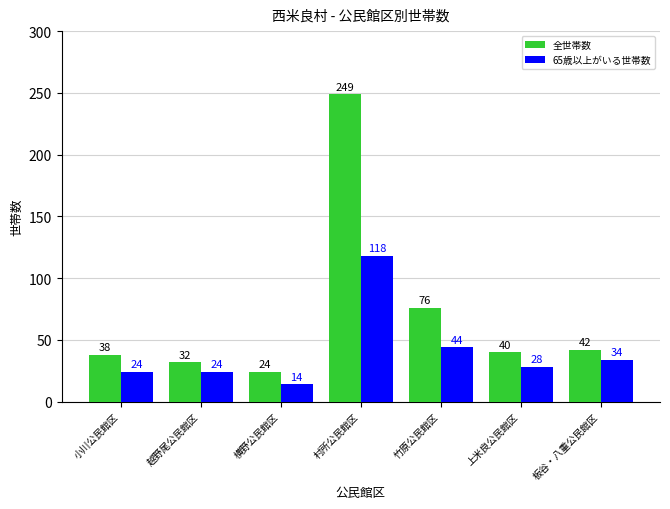

Reading left to right, extract all data points from this chart.

全世帯数: 小川公民館区=38	越野尾公民館区=32	横野公民館区=24	村所公民館区=249	竹原公民館区=76	上米良公民館区=40	板谷・八重公民館区=42
65歳以上がいる世帯数: 小川公民館区=24	越野尾公民館区=24	横野公民館区=14	村所公民館区=118	竹原公民館区=44	上米良公民館区=28	板谷・八重公民館区=34